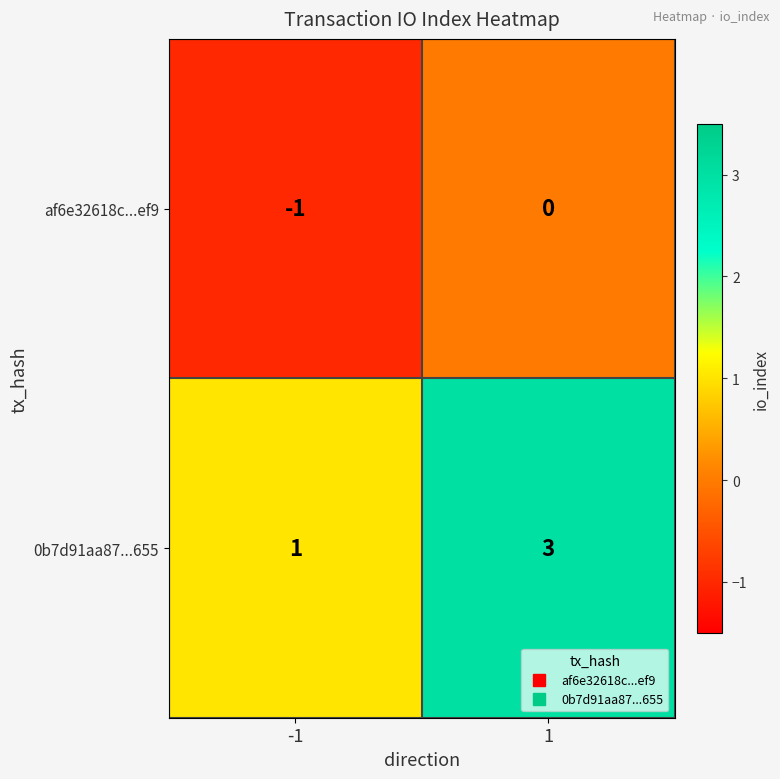

Which category has the lowest value across all series?

-1